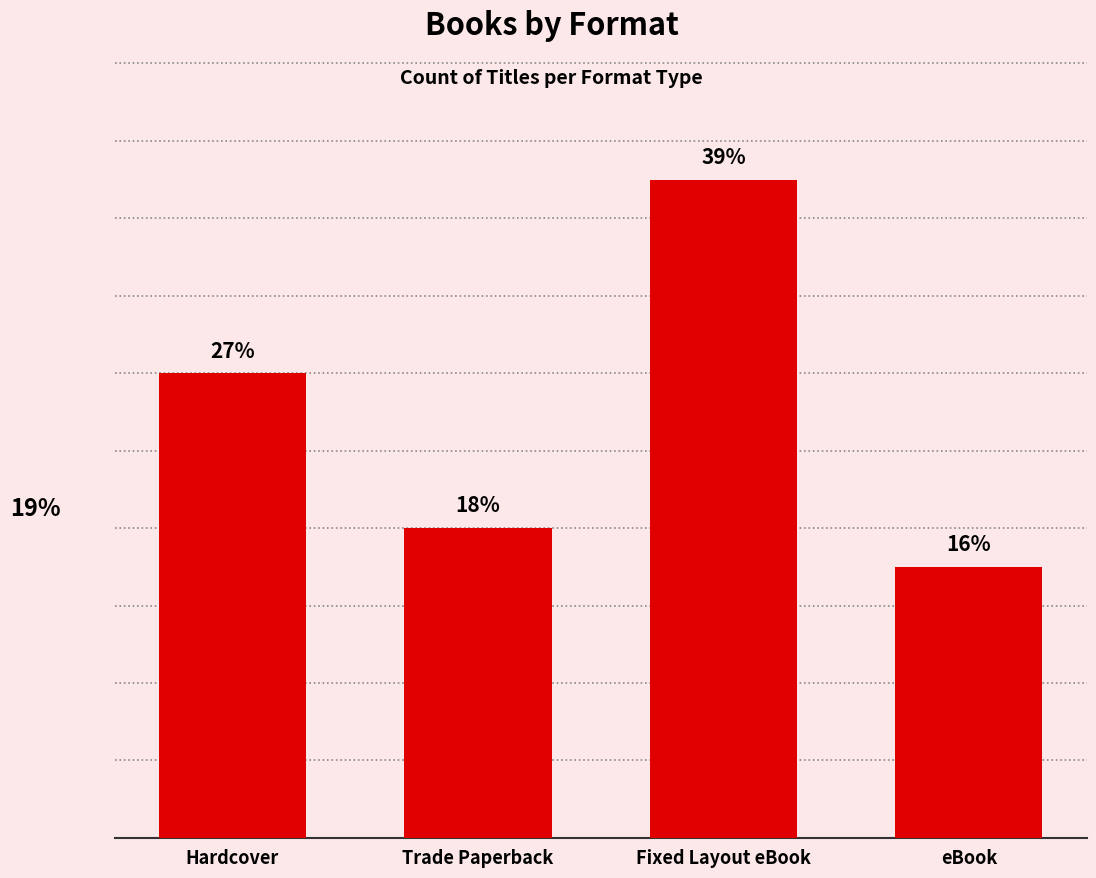

What is the approximate value at eBook, to the nearest 10?

10